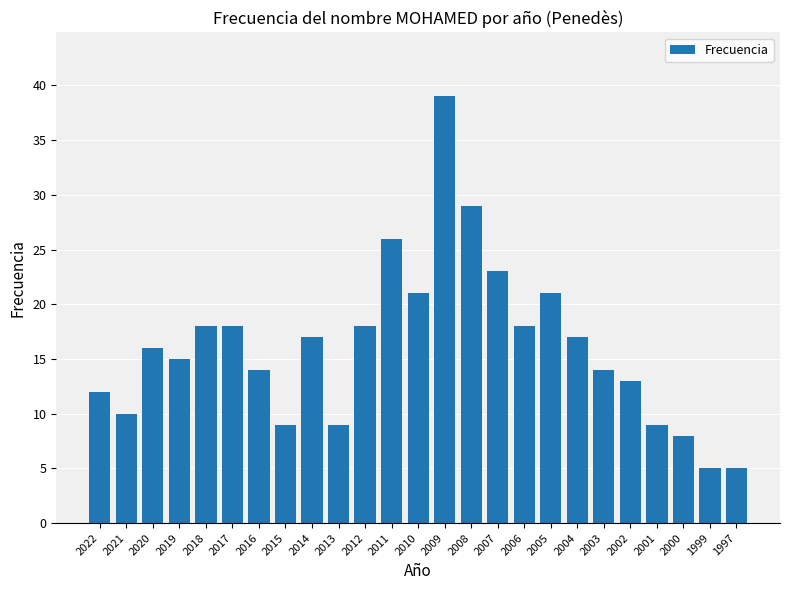

Which label corresponds to the largest value in the chart?

2009